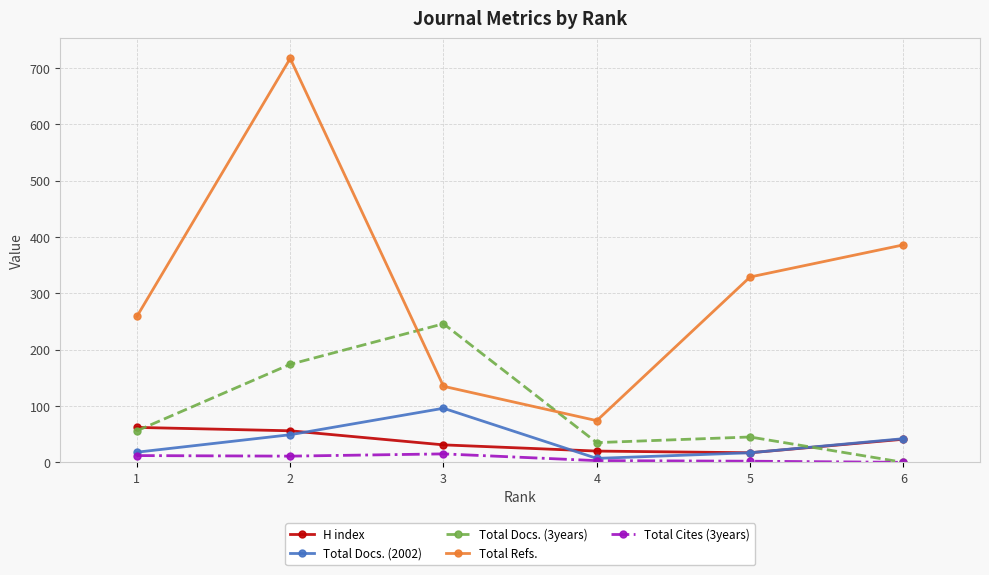

What is the difference between the second highest and minimum values in the Total Cites (3years) series?

12